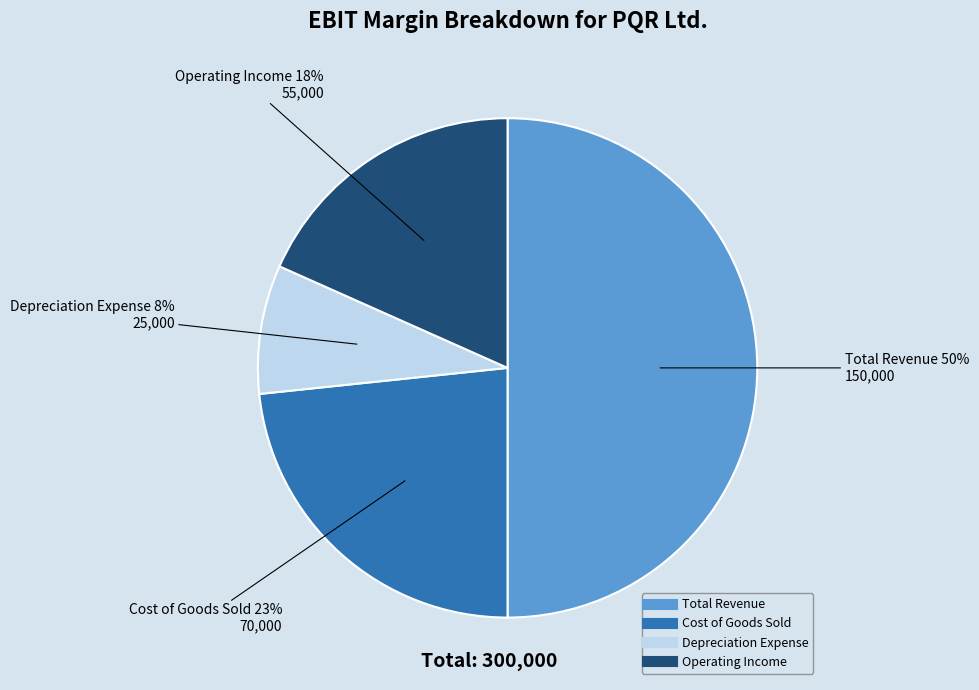

What is the ratio of the value at Cost of Goods Sold to the value at Total Revenue?

0.5